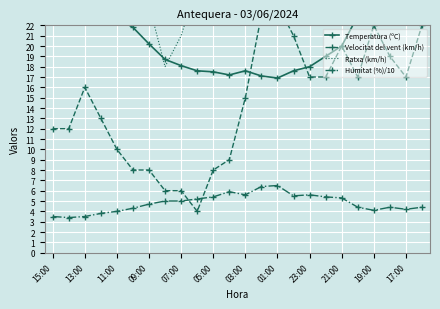

True or false: Humitat (%)/10 has a value of 3.1 at 07:00.

False